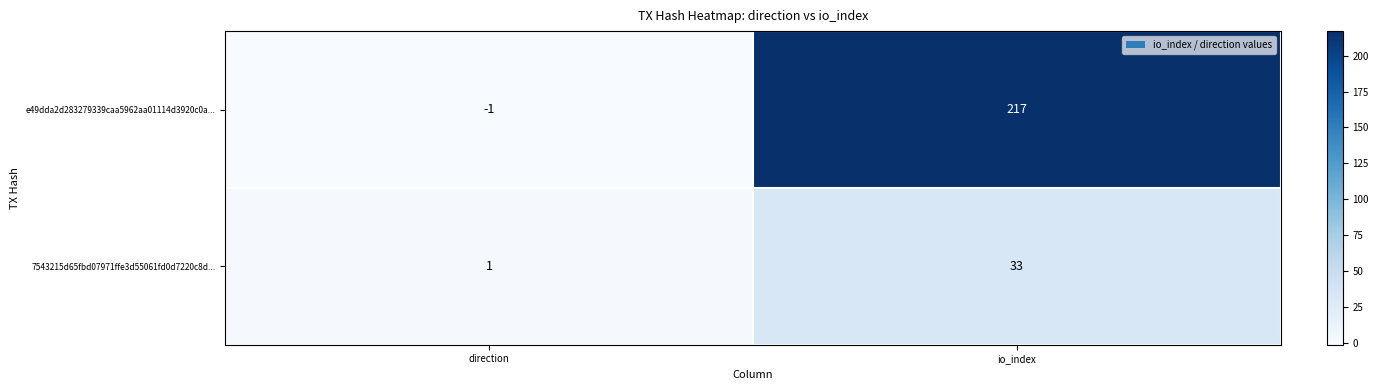

What is the difference between the maximum and minimum values in the 7543215d65fbd07971ffe3d55061fd0d7220c8d... series?

32